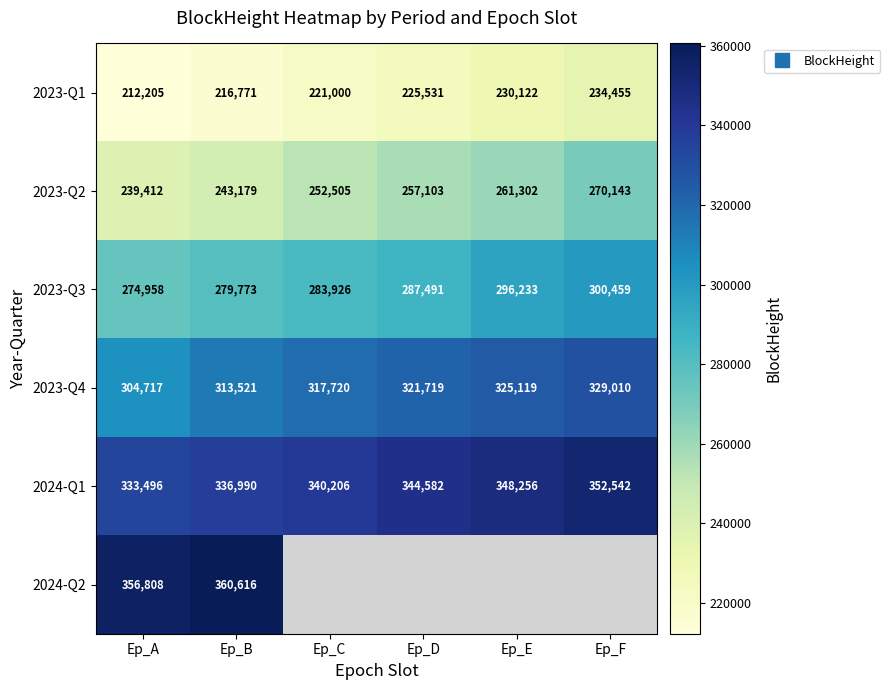

At how many categories does at least one series exceed 87246?

6